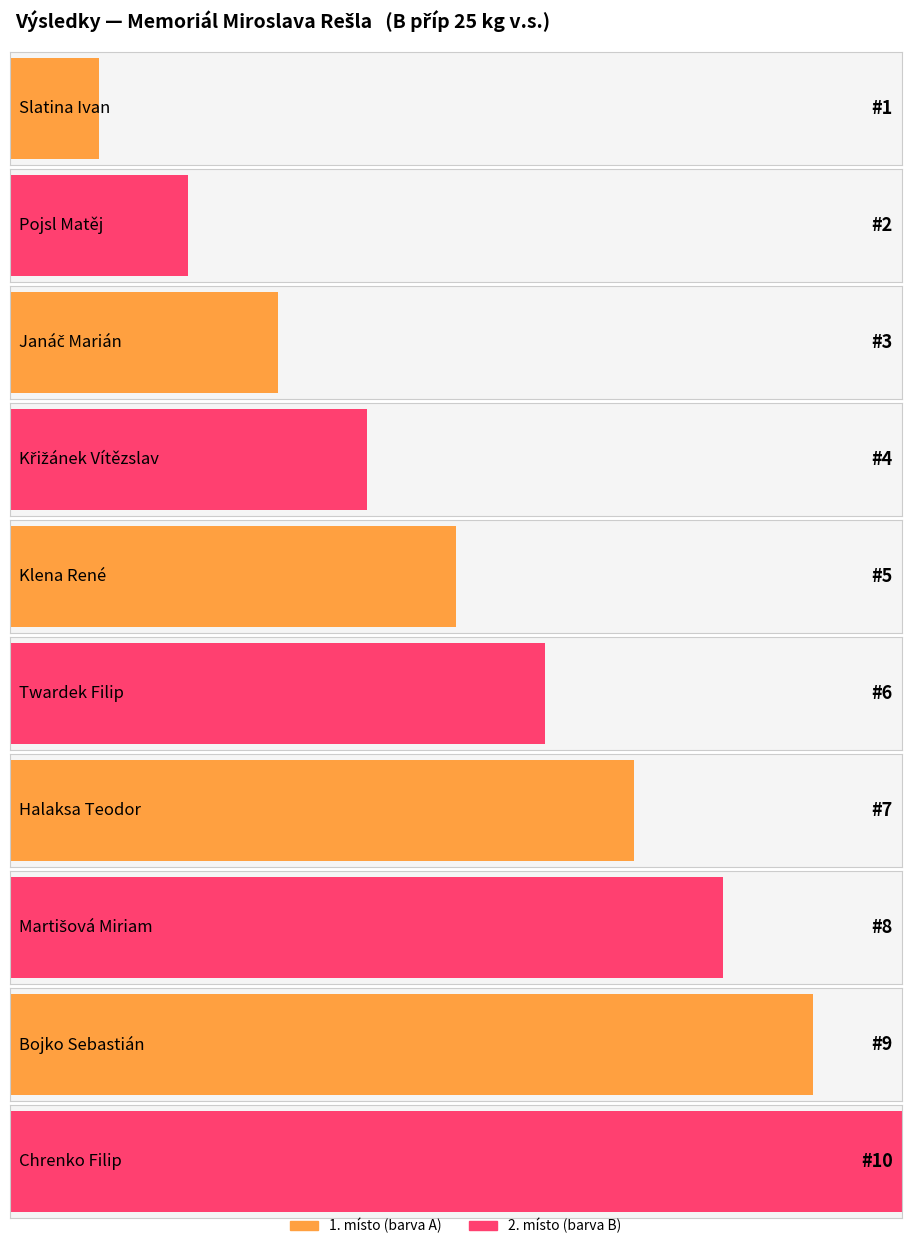

How many bars are there in total?

10